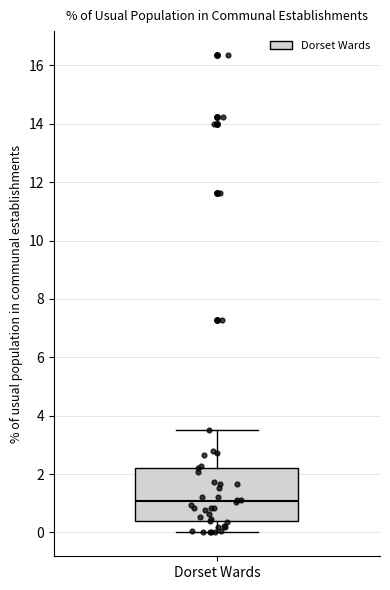

Read this box plot against the y-axis: the position of the median line, the range covered by the box, and the ends of both whiskers. The values are not printed on the chart, so give them approximately, as read against the axis.

median 1.0, box 0.4 to 2.2, whiskers 0.0 to 3.6